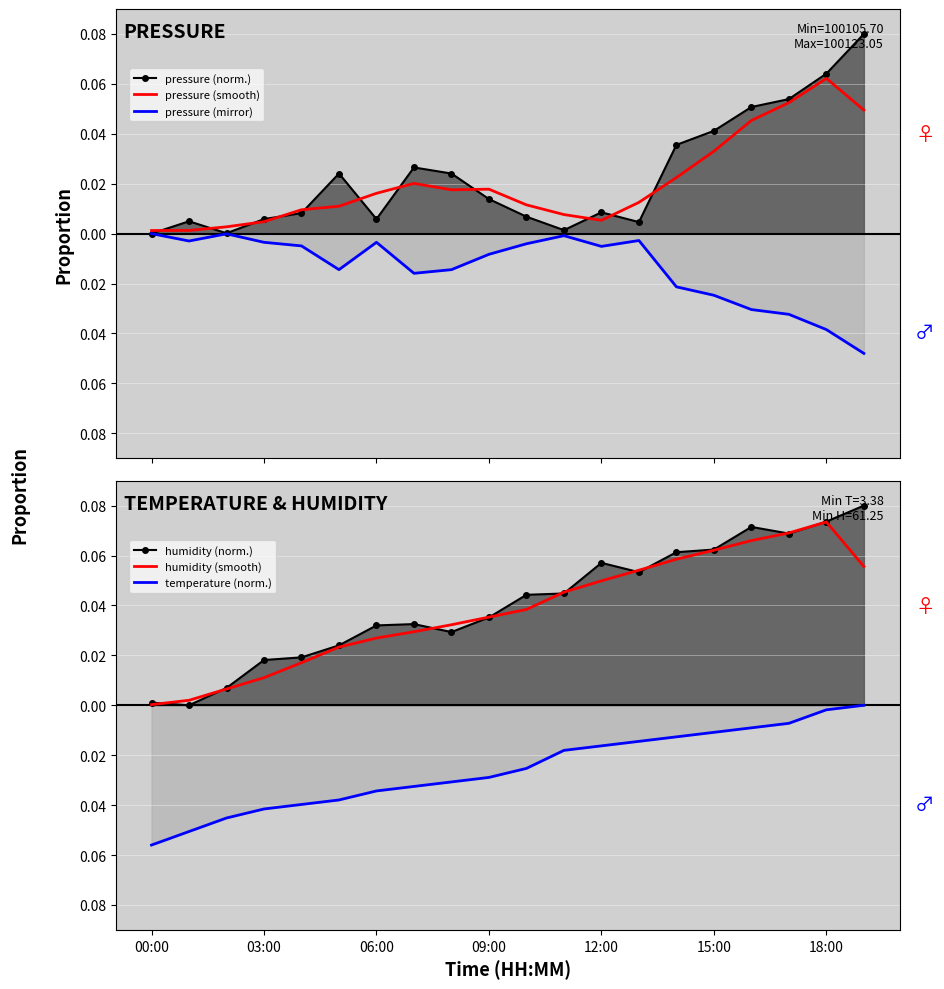

Rank the series by their maximum value, from lowest to highest.

pressure (mirror), temperature (norm.), pressure (smooth), humidity (smooth), pressure (norm.), humidity (norm.)